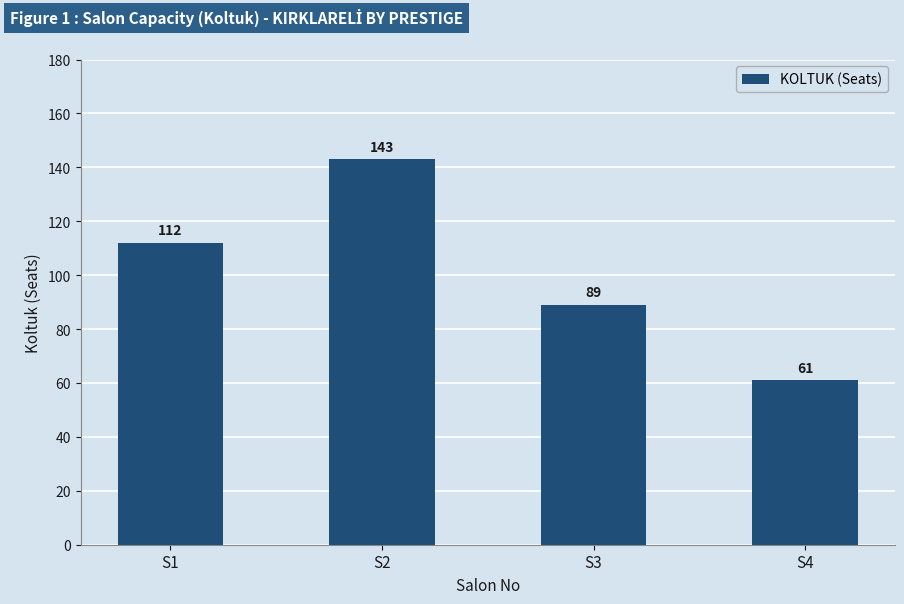

Reading right to left, what are all the values shown in this chart?

S4=61	S3=89	S2=143	S1=112